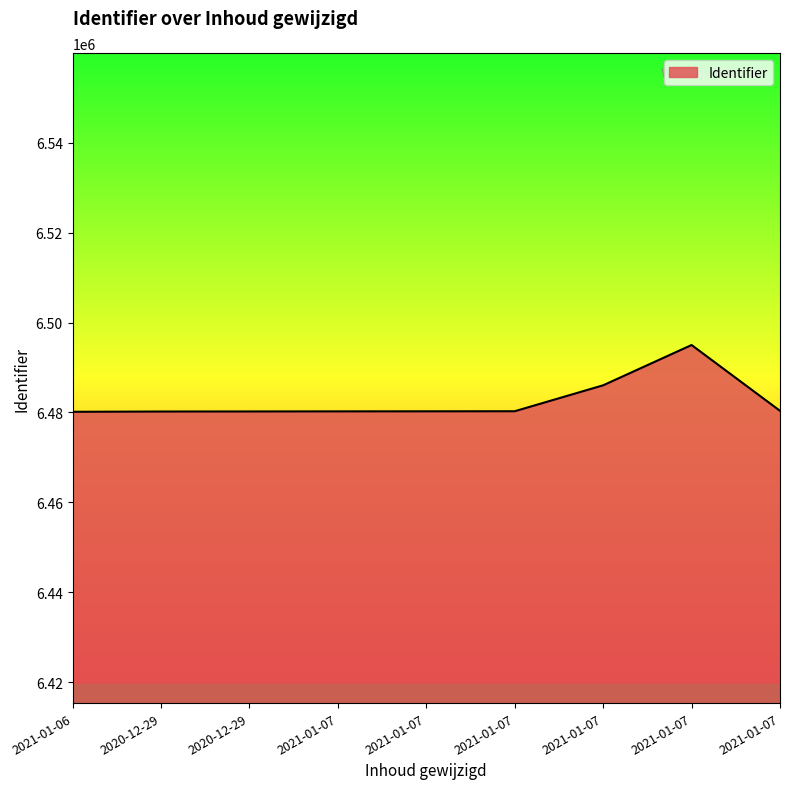

Does the chart display data point markers on the line(s)?

No